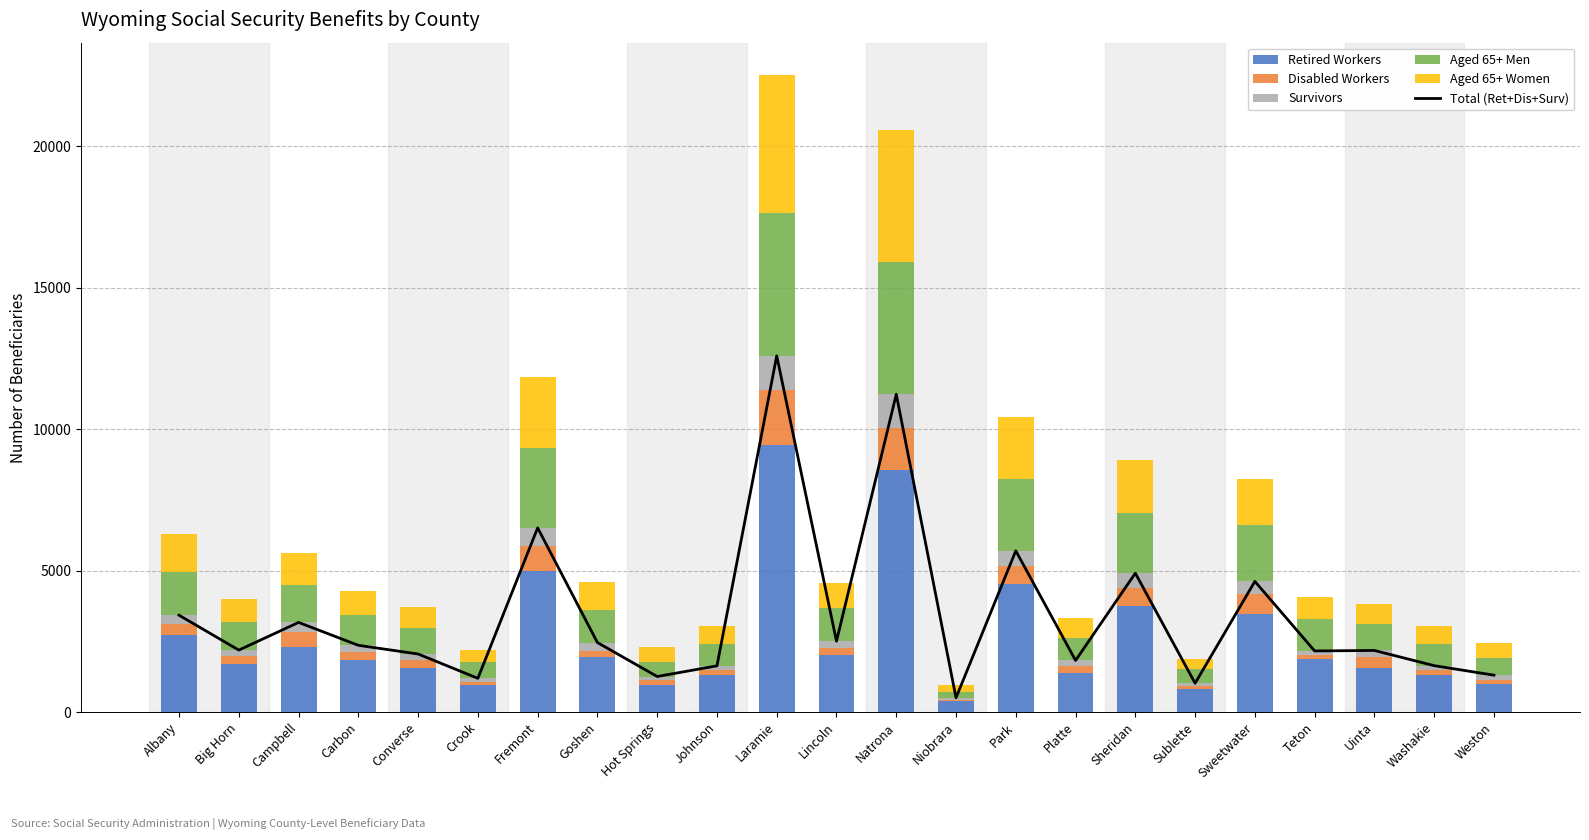

Which series has the largest range (max minus min)?

Total (Ret+Dis+Surv)